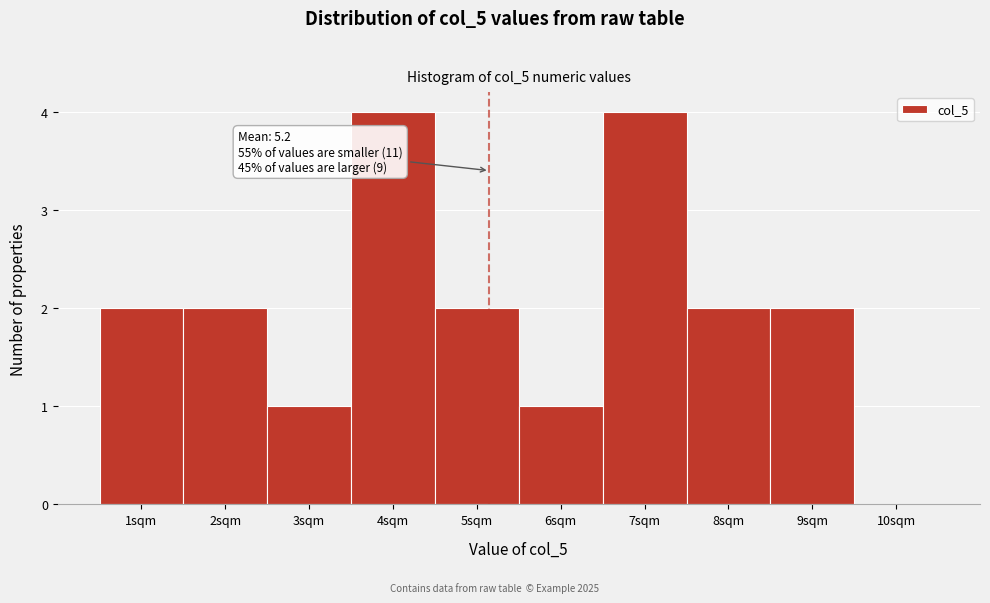

Reading left to right, what are all the values shown in this chart?

1sqm=2	2sqm=2	3sqm=1	4sqm=4	5sqm=2	6sqm=1	7sqm=4	8sqm=2	9sqm=2	10sqm=0